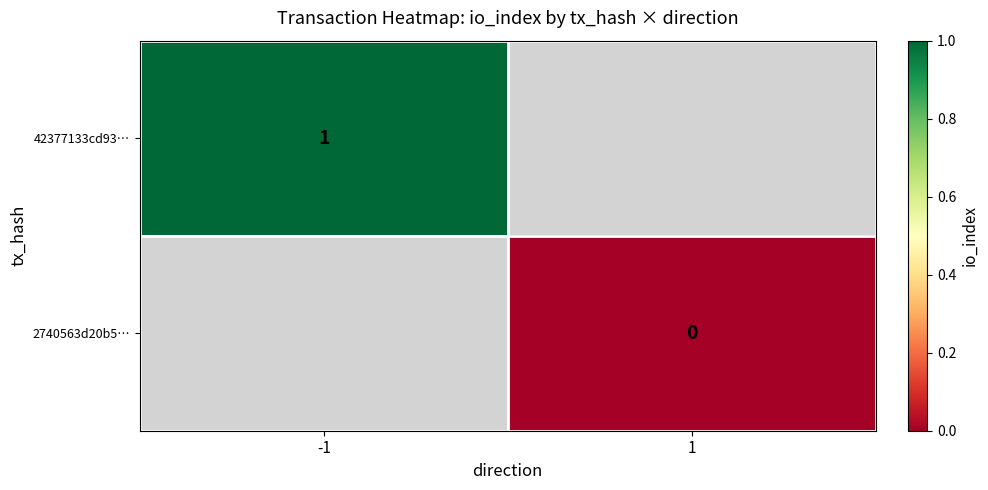

How many distinct data groups are displayed?

2